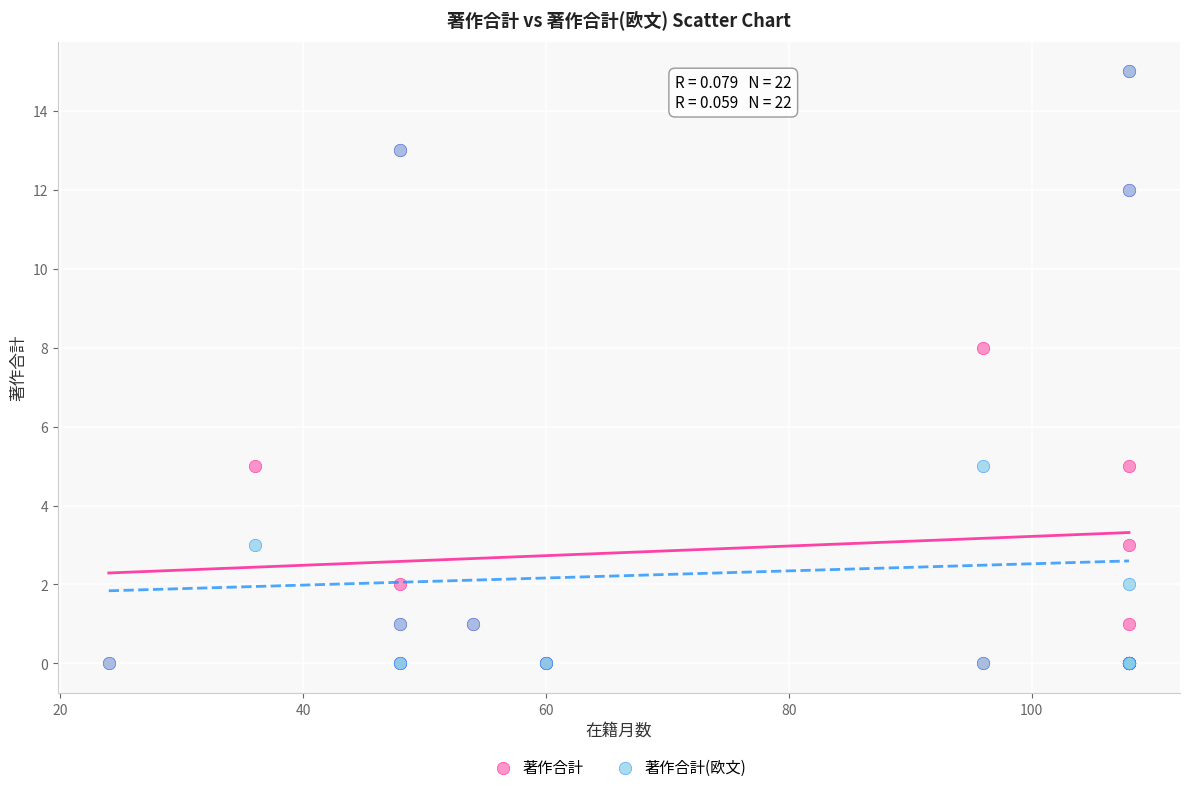

Across all series, what Y value is closest to 7?

8